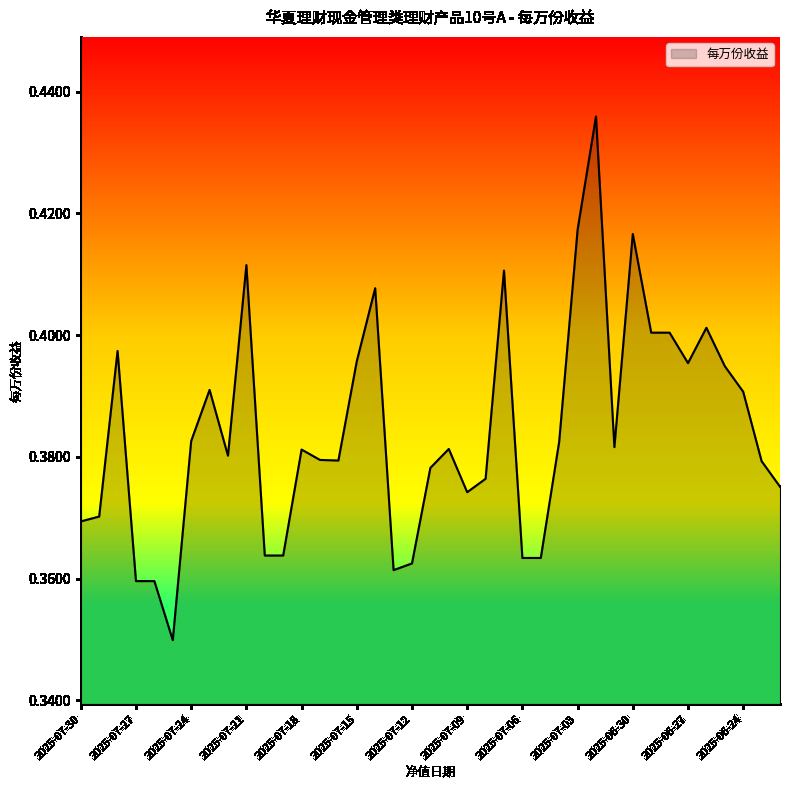

Does the chart display data point markers on the line(s)?

No